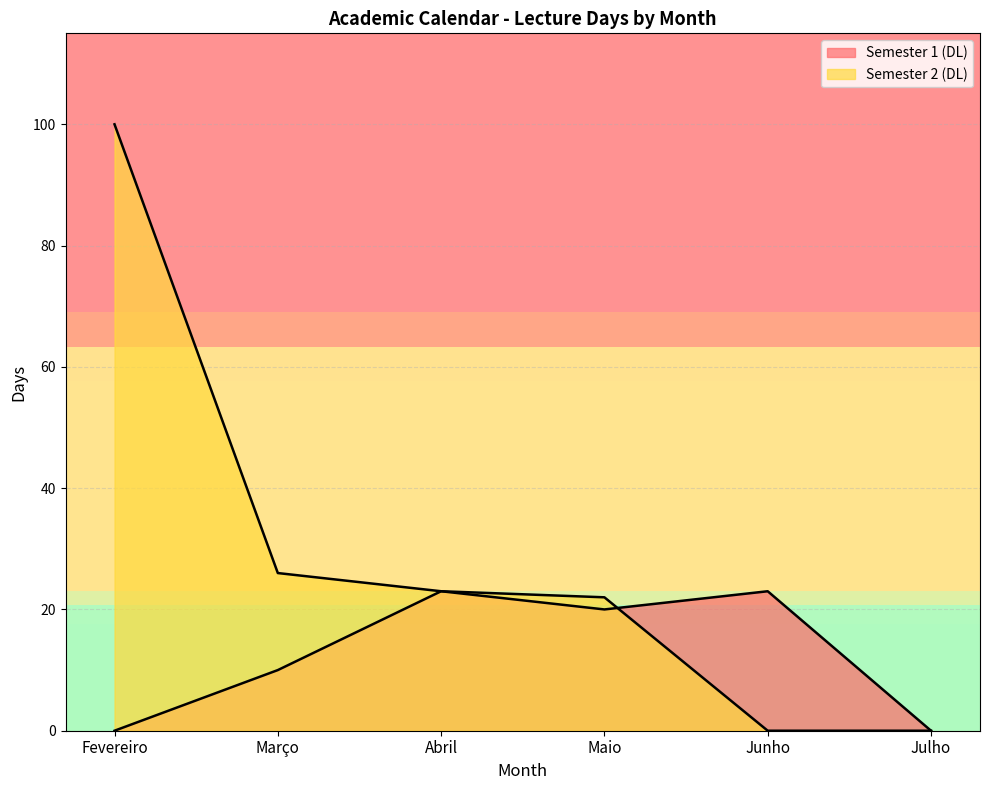

At which label does Semester 2 (DL) first exceed 23?

Fevereiro